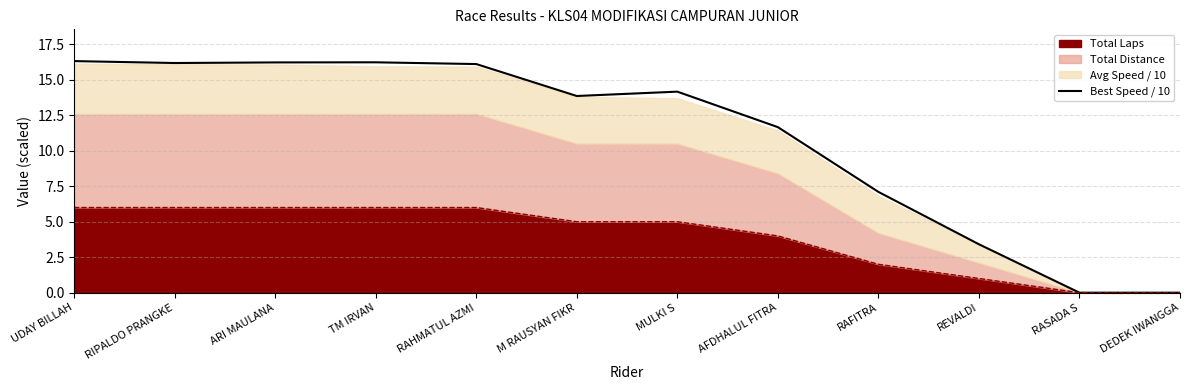

What position from the right is TM IRVAN?

9